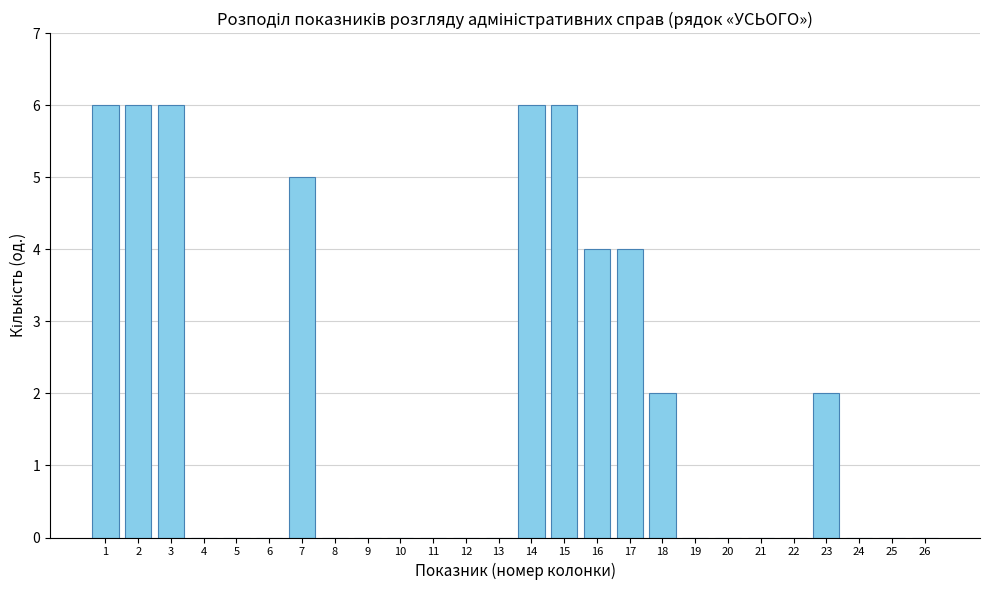

Reading left to right, transcribe all the data shown in this chart.

1=6	2=6	3=6	4=0	5=0	6=0	7=5	8=0	9=0	10=0	11=0	12=0	13=0	14=6	15=6	16=4	17=4	18=2	19=0	20=0	21=0	22=0	23=2	24=0	25=0	26=0